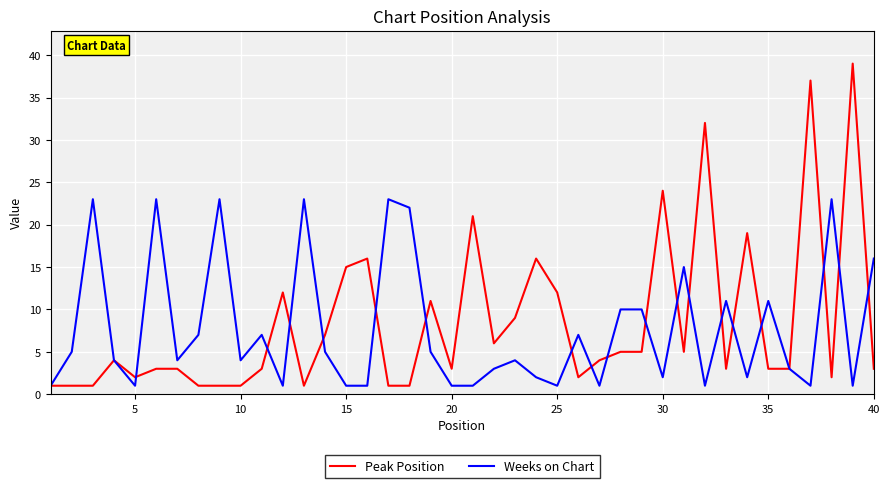

What is the maximum value shown in the chart?

39